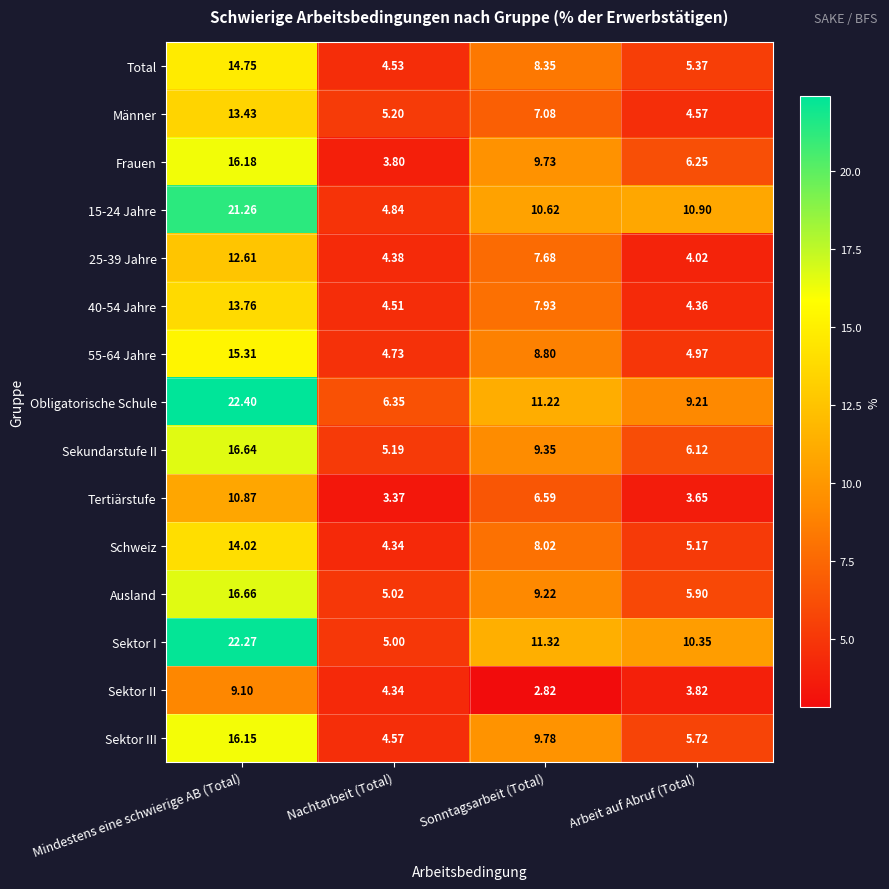

Which category has the lowest value in the Sekundarstufe II series?

Nachtarbeit (Total)